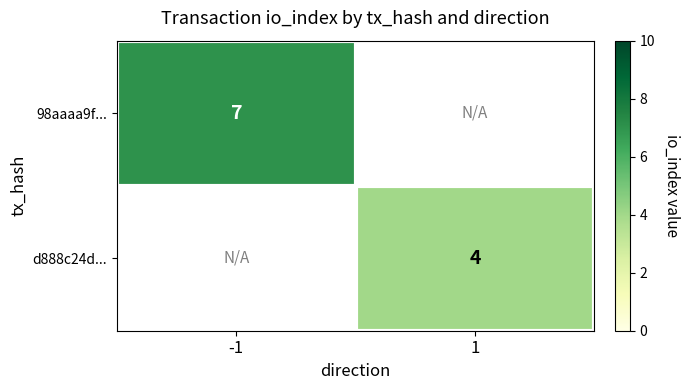

The d888c24d... series shows 4 at 1. True or false?

True